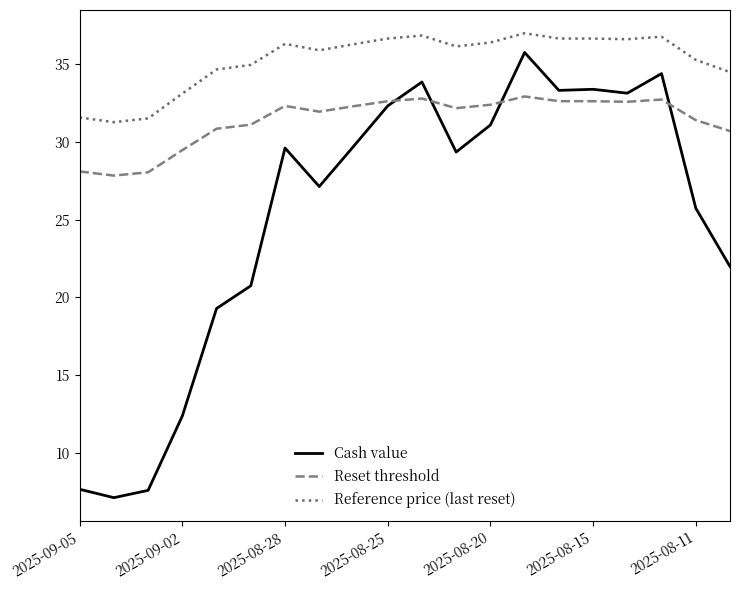

List the series in order of their peak value, highest first.

Reference price (last reset), Cash value, Reset threshold